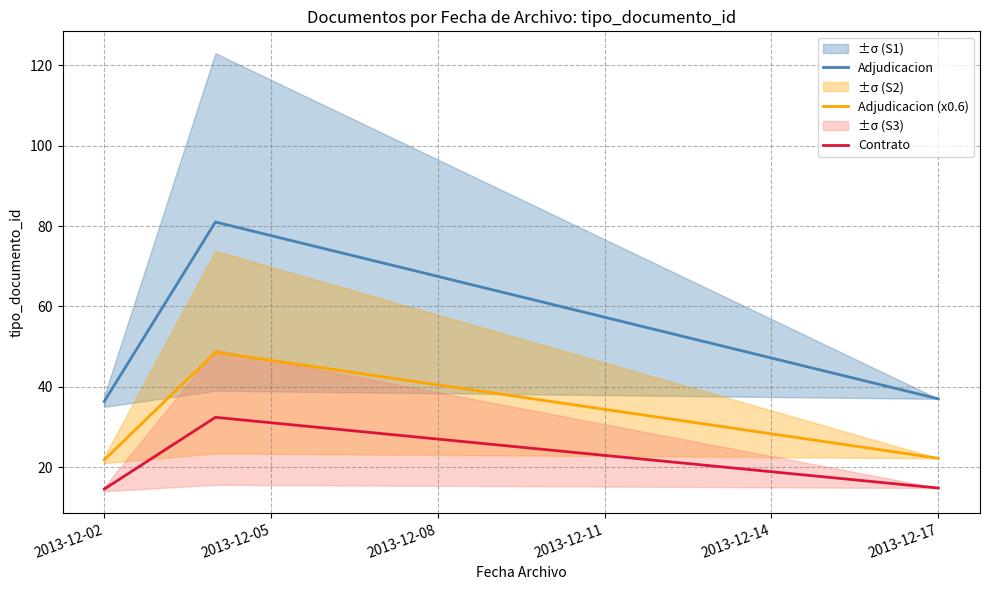

What are all the series names shown in the legend?

Adjudicacion, Adjudicacion (x0.6), Contrato